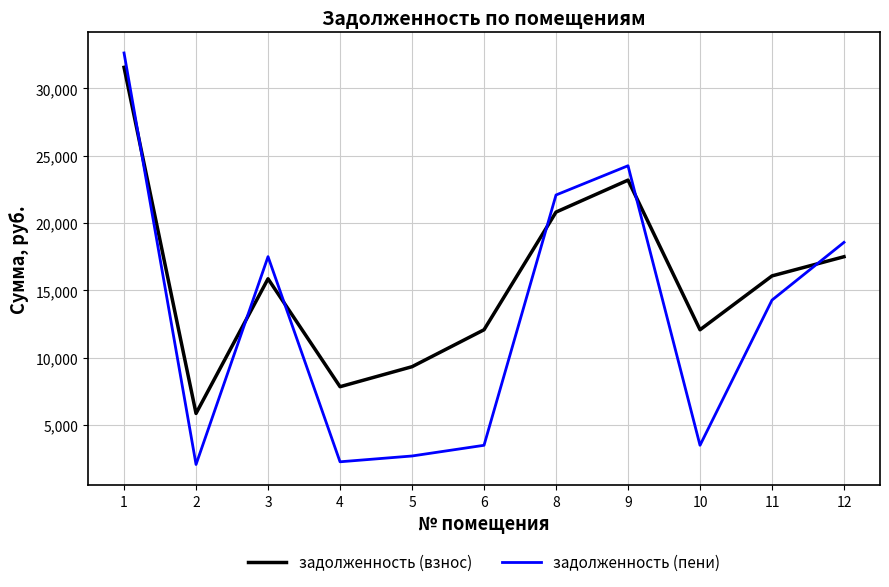

Between 8 and 9, which series saw the biggest shift?

задолженность (взнос)